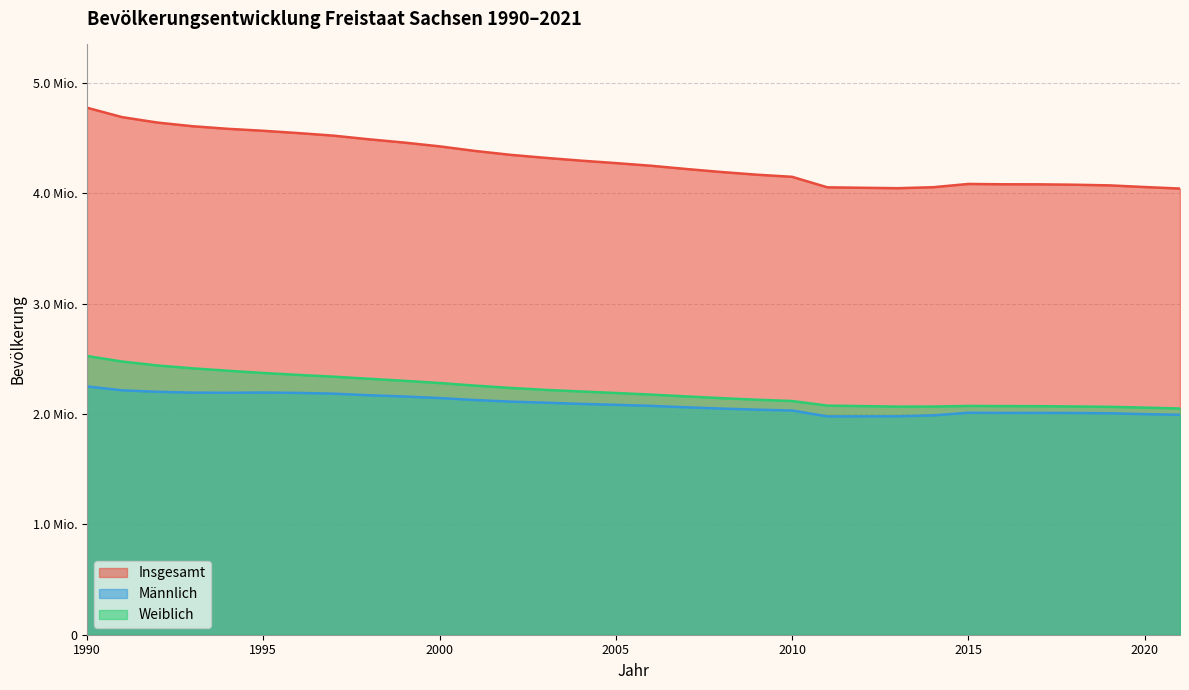

What is the spread (max minus min) of values at 2017?

2071094